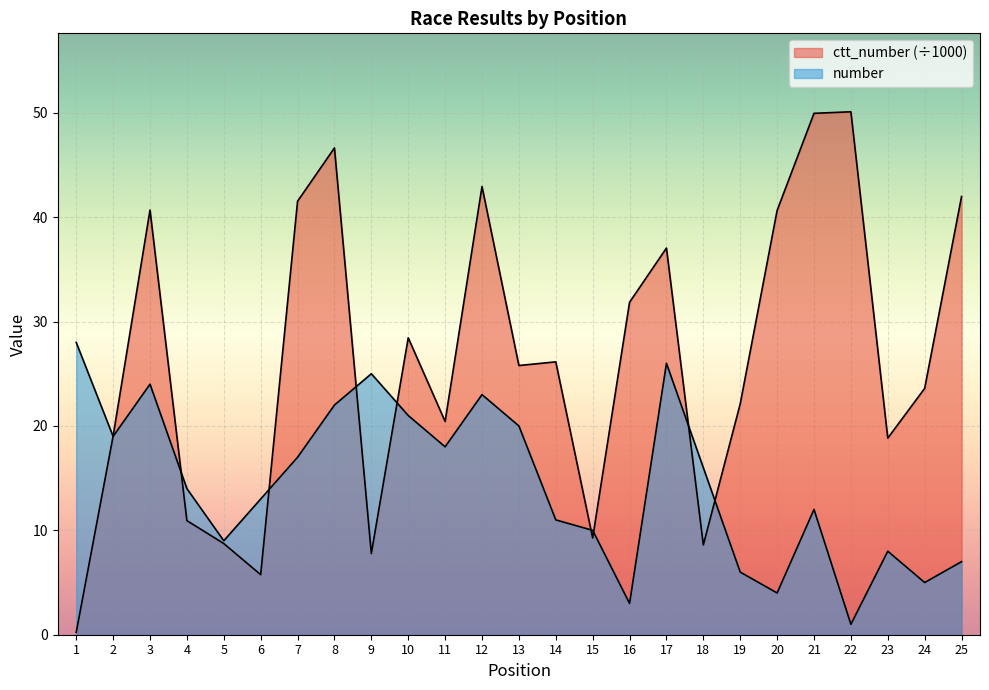

At which label does ctt_number reach its minimum?

1